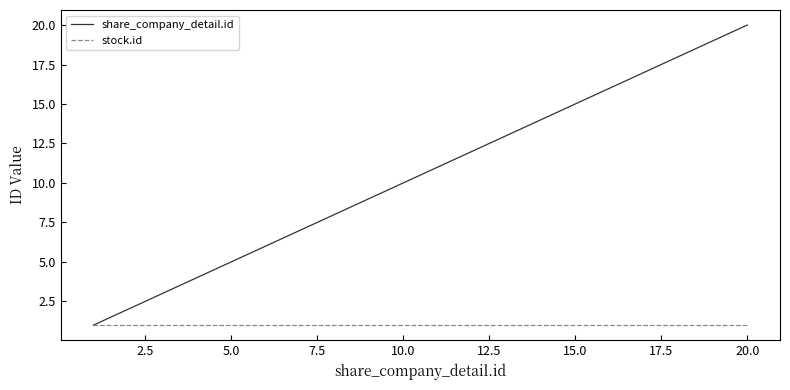

Rank the series by their average value, from highest to lowest.

share_company_detail.id, stock.id